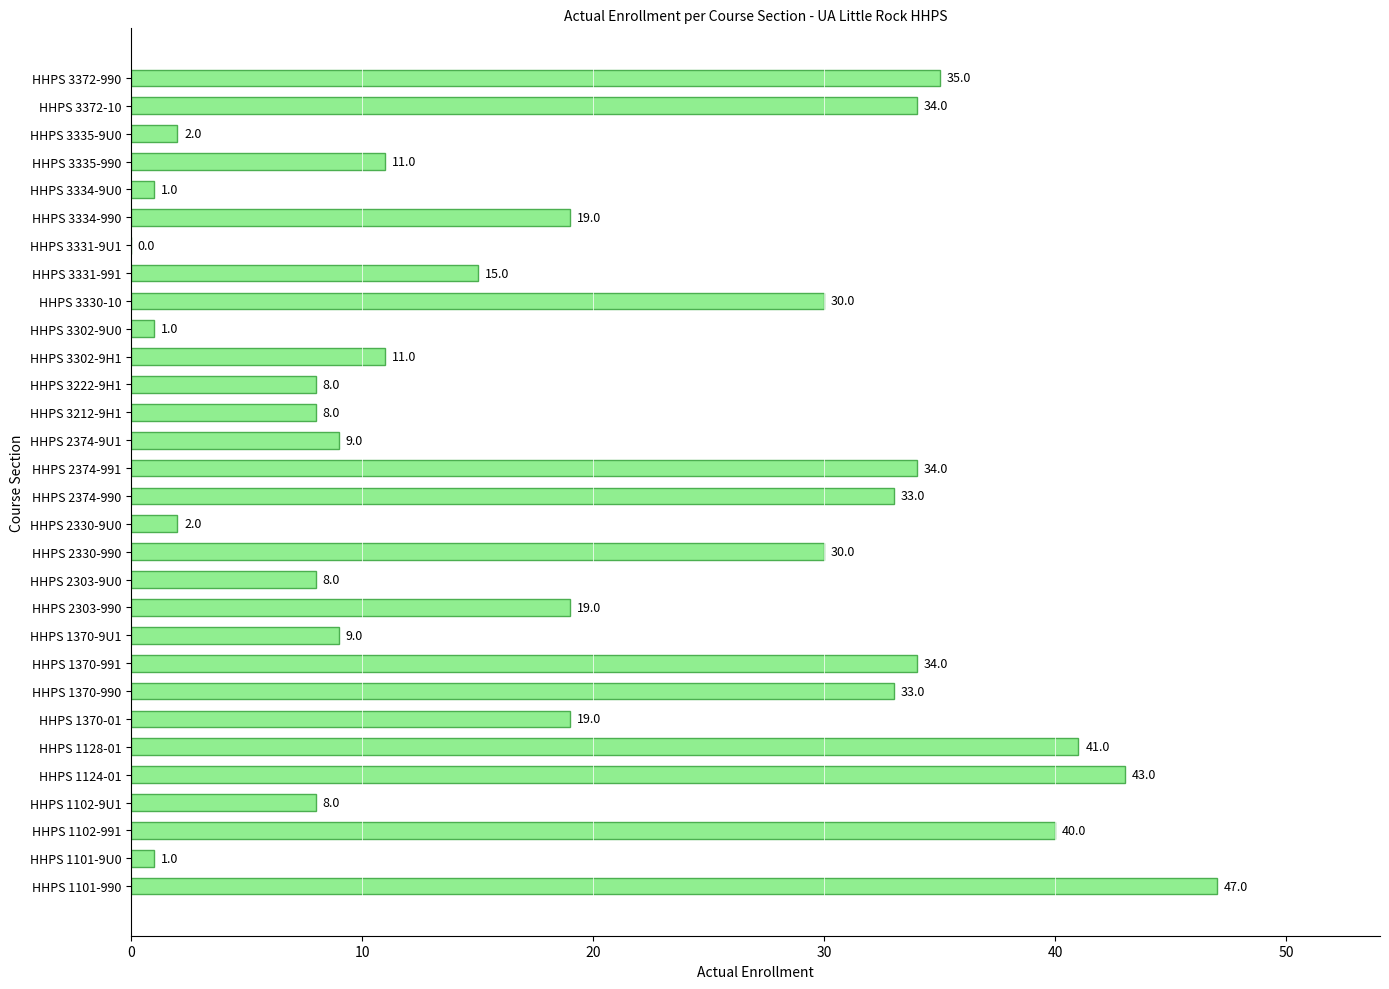

What is the maximum value shown in the chart?

47